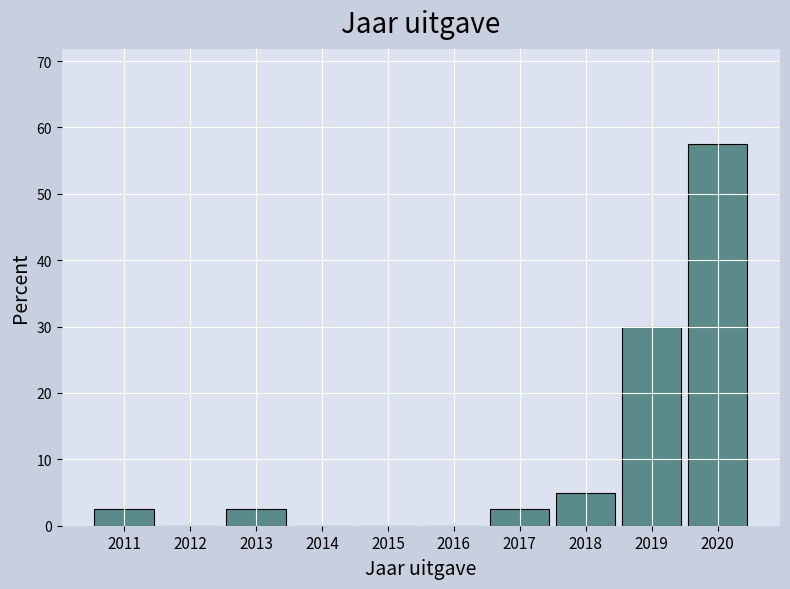

Reading left to right, transcribe all the data shown in this chart.

2011=2.5	2012=0.0	2013=2.5	2014=0.0	2015=0.0	2016=0.0	2017=2.5	2018=5.0	2019=30.0	2020=57.5